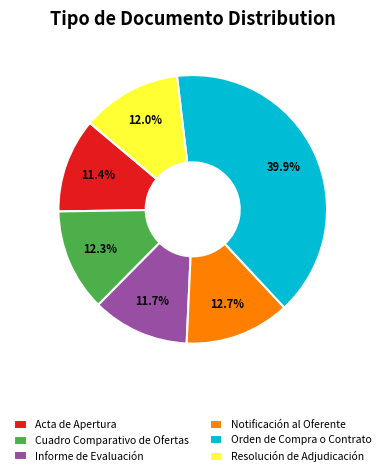

How many slices are in this pie chart?

6